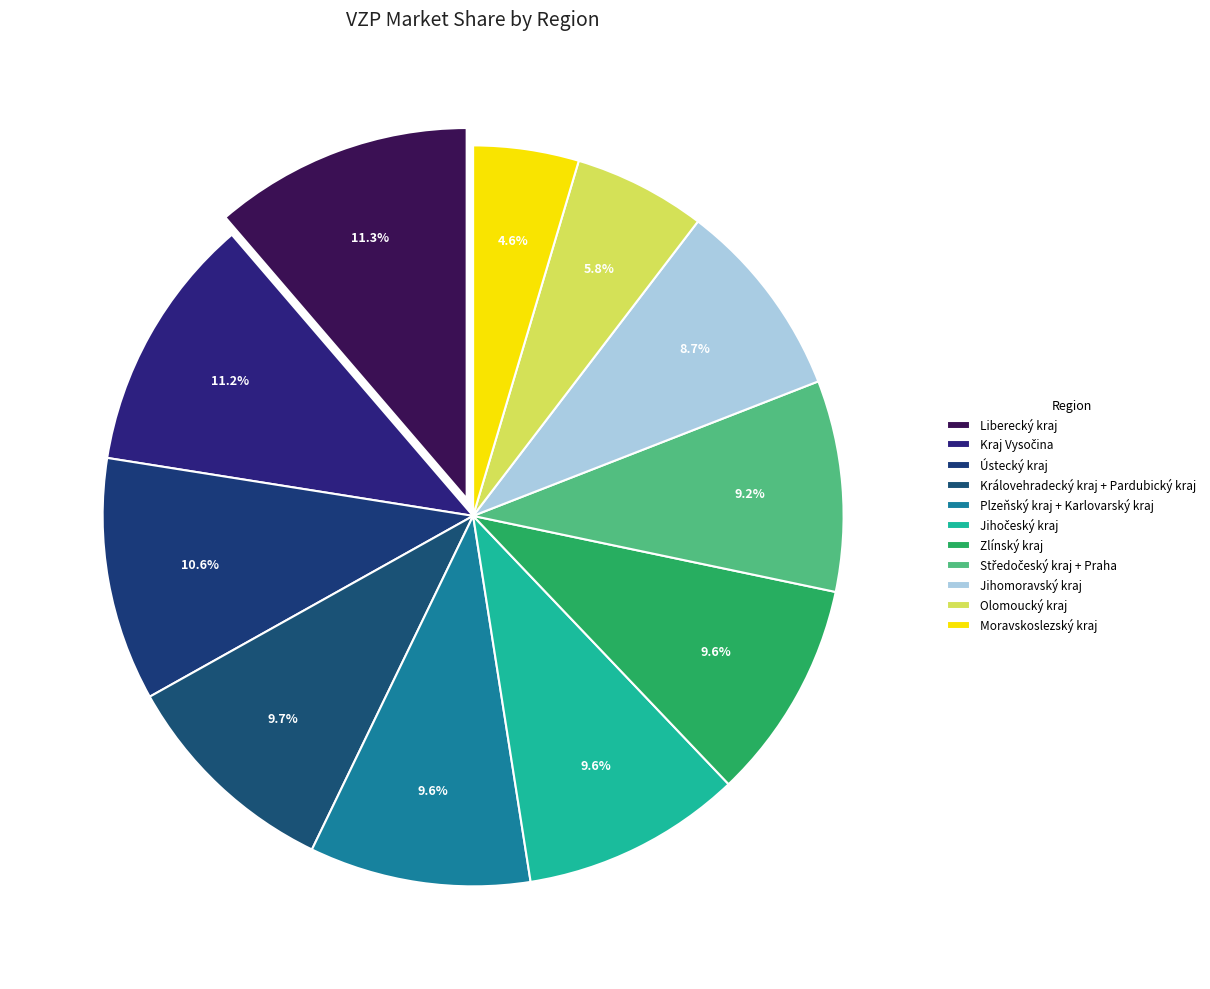

Between Jihomoravský kraj and Moravskoslezský kraj, which is larger?

Jihomoravský kraj